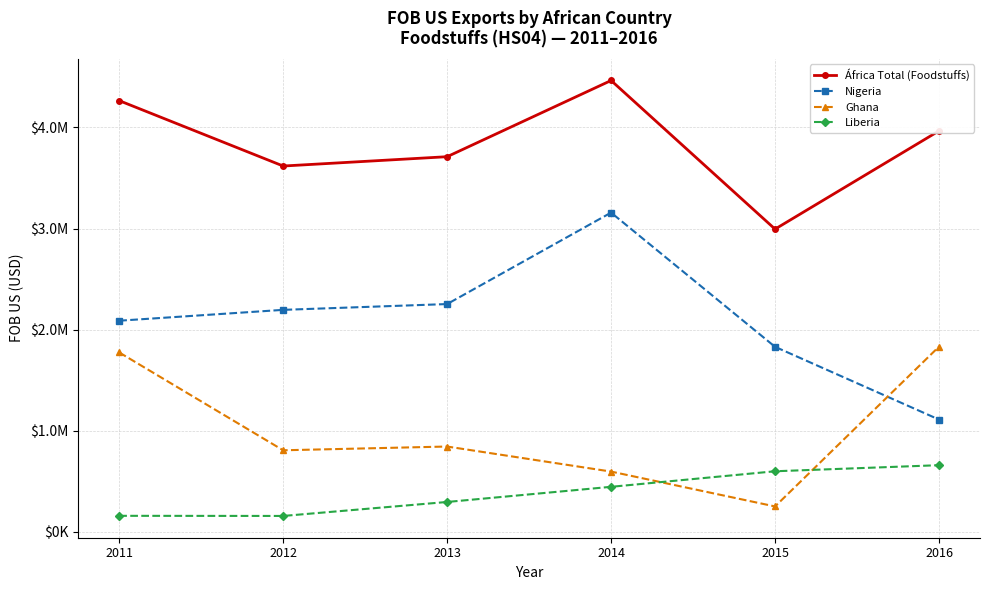

Does the chart have visible grid lines?

Yes